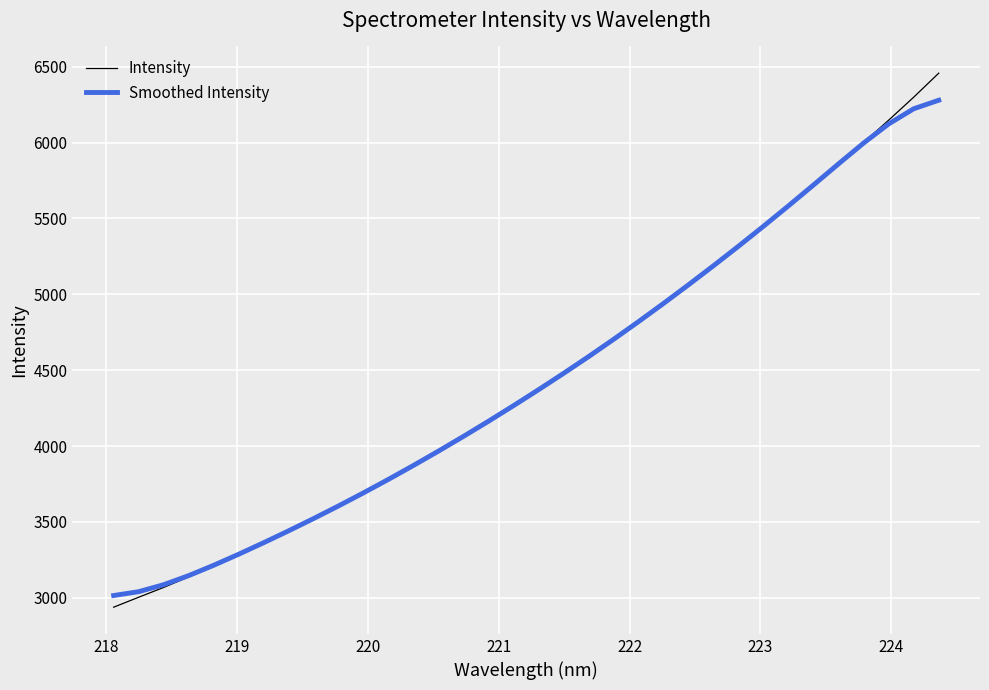

How many values in the Intensity series exceed 4373?

17